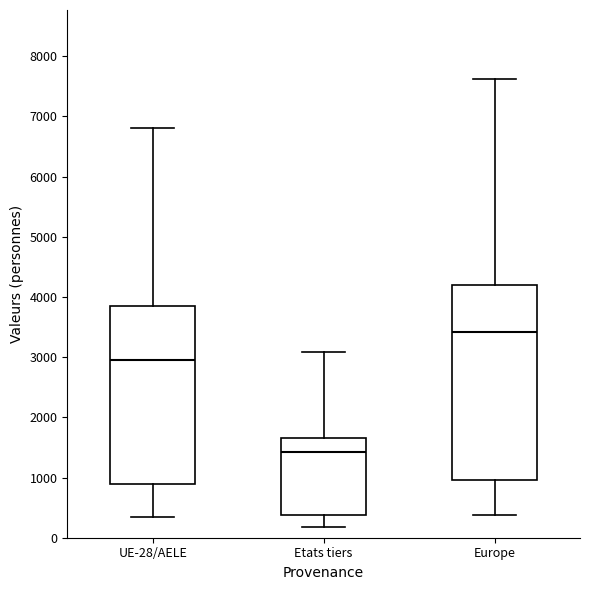

Reading left to right, read every box against the y-axis: the position of its median line, the range the box covers, and the ends of its whiskers. The values are not printed on the chart, so give them approximately, as read against the axis.

UE-28/AELE: median 3000, box 900 to 3900, whiskers 400 to 6800
Etats tiers: median 1400, box 400 to 1700, whiskers 200 to 3100
Europe: median 3400, box 1000 to 4200, whiskers 400 to 7600